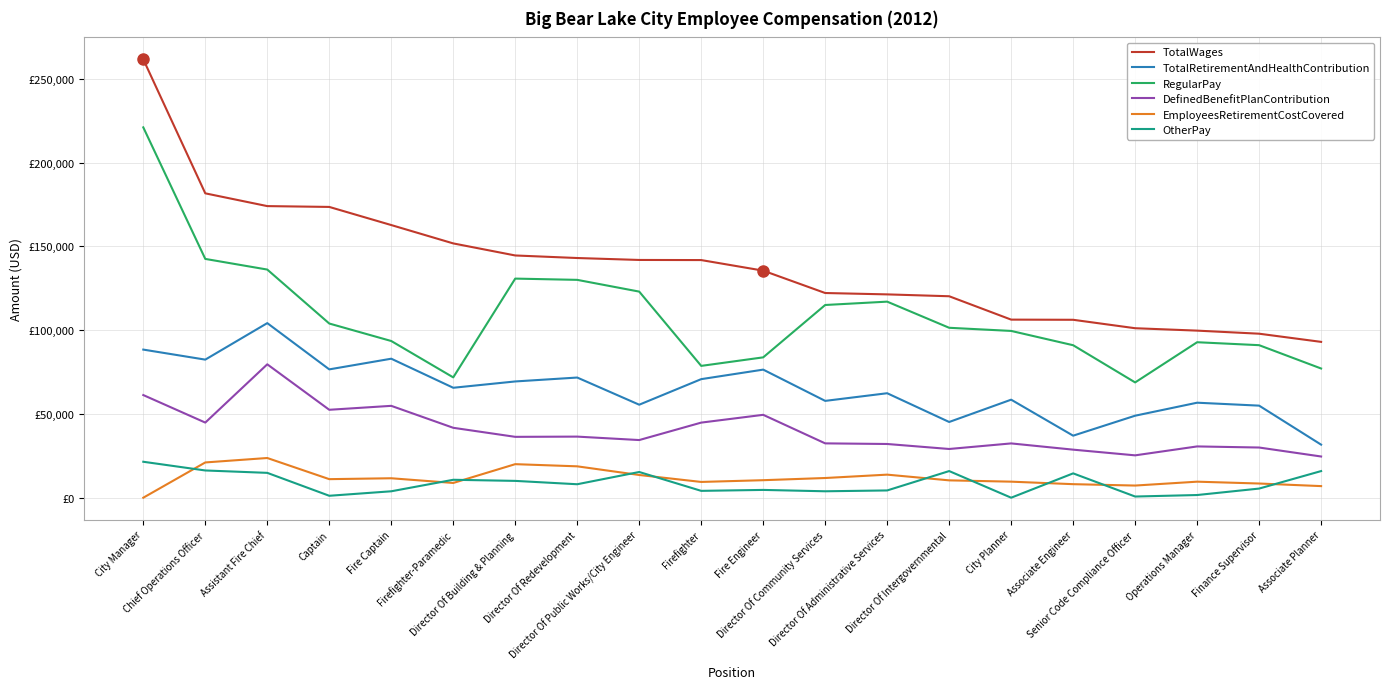

At which category is the sum across all series the highest?

City Manager